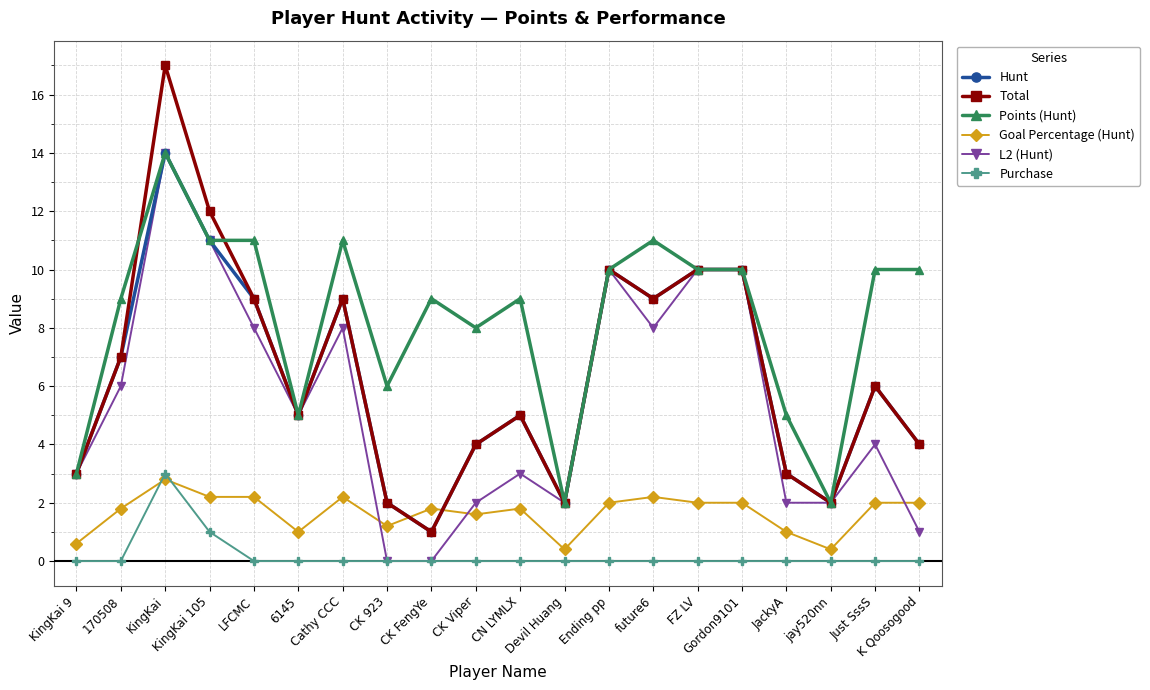

Reading right to left, list all the values displayed in this chart.

Hunt: K Qoosogood=4.0	Just SssS=6.0	jay520nn=2.0	JackyA=3.0	Gordon9101=10.0	FZ LV=10.0	future6=9.0	Ending pp=10.0	Devil Huang=2.0	CN LYMLX=5.0	CK Viper=4.0	CK FengYe=1.0	CK 923=2.0	Cathy CCC=9.0	6145=5.0	LFCMC=9.0	KingKai 105=11.0	KingKai=14.0	170508=7.0	KingKai 9=3.0
Total: K Qoosogood=4.0	Just SssS=6.0	jay520nn=2.0	JackyA=3.0	Gordon9101=10.0	FZ LV=10.0	future6=9.0	Ending pp=10.0	Devil Huang=2.0	CN LYMLX=5.0	CK Viper=4.0	CK FengYe=1.0	CK 923=2.0	Cathy CCC=9.0	6145=5.0	LFCMC=9.0	KingKai 105=12.0	KingKai=17.0	170508=7.0	KingKai 9=3.0
Points (Hunt): K Qoosogood=10.0	Just SssS=10.0	jay520nn=2.0	JackyA=5.0	Gordon9101=10.0	FZ LV=10.0	future6=11.0	Ending pp=10.0	Devil Huang=2.0	CN LYMLX=9.0	CK Viper=8.0	CK FengYe=9.0	CK 923=6.0	Cathy CCC=11.0	6145=5.0	LFCMC=11.0	KingKai 105=11.0	KingKai=14.0	170508=9.0	KingKai 9=3.0
Goal Percentage (Hunt): K Qoosogood=2.0	Just SssS=2.0	jay520nn=0.4	JackyA=1.0	Gordon9101=2.0	FZ LV=2.0	future6=2.2	Ending pp=2.0	Devil Huang=0.4	CN LYMLX=1.8	CK Viper=1.6	CK FengYe=1.8	CK 923=1.2	Cathy CCC=2.2	6145=1.0	LFCMC=2.2	KingKai 105=2.2	KingKai=2.8	170508=1.8	KingKai 9=0.6
L2 (Hunt): K Qoosogood=1.0	Just SssS=4.0	jay520nn=2.0	JackyA=2.0	Gordon9101=10.0	FZ LV=10.0	future6=8.0	Ending pp=10.0	Devil Huang=2.0	CN LYMLX=3.0	CK Viper=2.0	CK FengYe=0.0	CK 923=0.0	Cathy CCC=8.0	6145=5.0	LFCMC=8.0	KingKai 105=11.0	KingKai=14.0	170508=6.0	KingKai 9=3.0
Purchase: K Qoosogood=0.0	Just SssS=0.0	jay520nn=0.0	JackyA=0.0	Gordon9101=0.0	FZ LV=0.0	future6=0.0	Ending pp=0.0	Devil Huang=0.0	CN LYMLX=0.0	CK Viper=0.0	CK FengYe=0.0	CK 923=0.0	Cathy CCC=0.0	6145=0.0	LFCMC=0.0	KingKai 105=1.0	KingKai=3.0	170508=0.0	KingKai 9=0.0